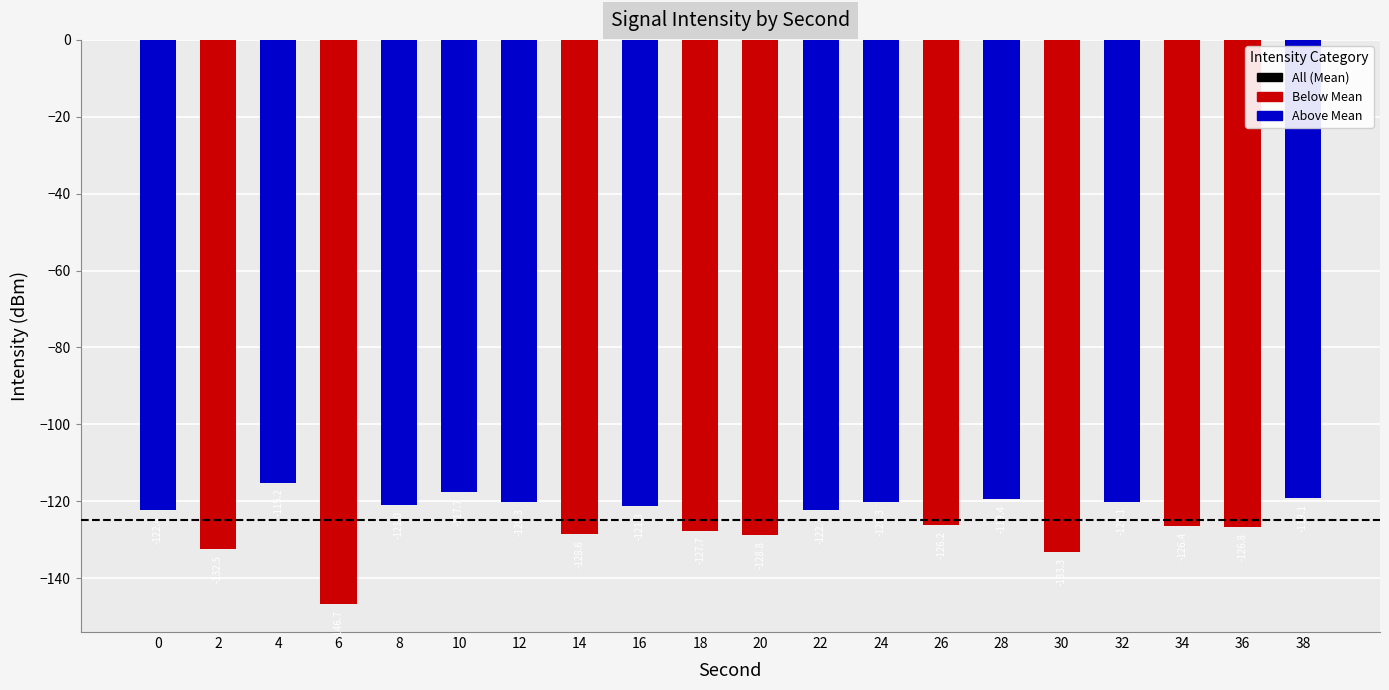

Is it true that the value at 14 is -128.6?

True